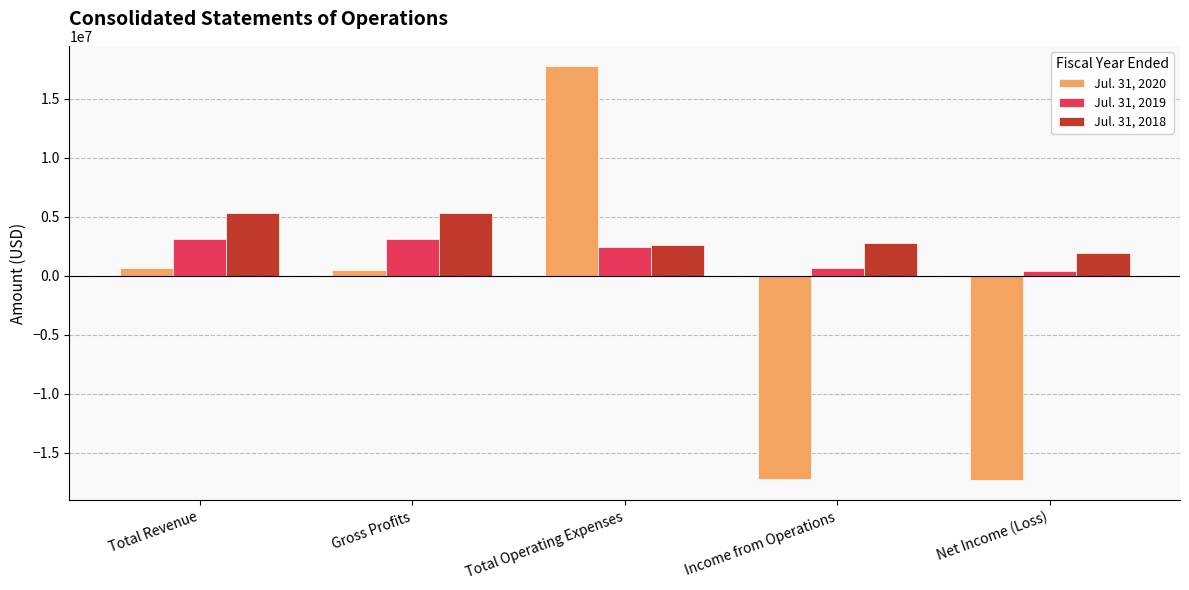

At which category does the chart reach its peak across all series?

Total Operating Expenses